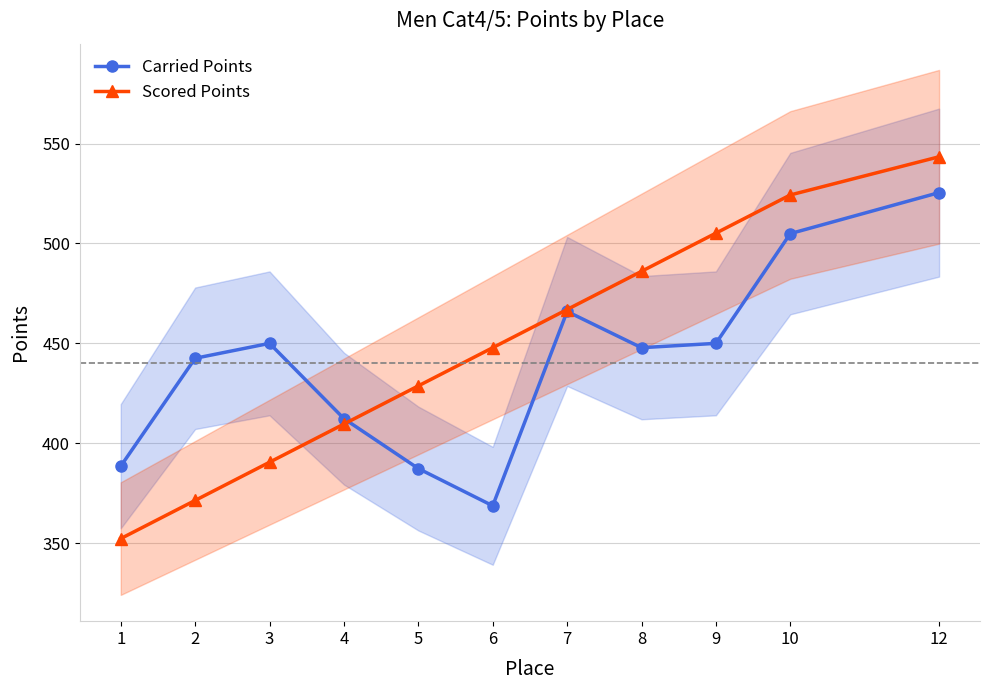

Reading left to right, extract all data points from this chart.

Carried Points: 1=388.5	2=442.5	3=450.0	4=412.3	5=387.4	6=368.7	7=466.0	8=447.8	9=450.0	10=504.9	12=525.4
Scored Points: 1=352.3	2=371.4	3=390.5	4=409.6	5=428.7	6=447.8	7=466.9	8=486.0	9=505.1	10=524.3	12=543.4